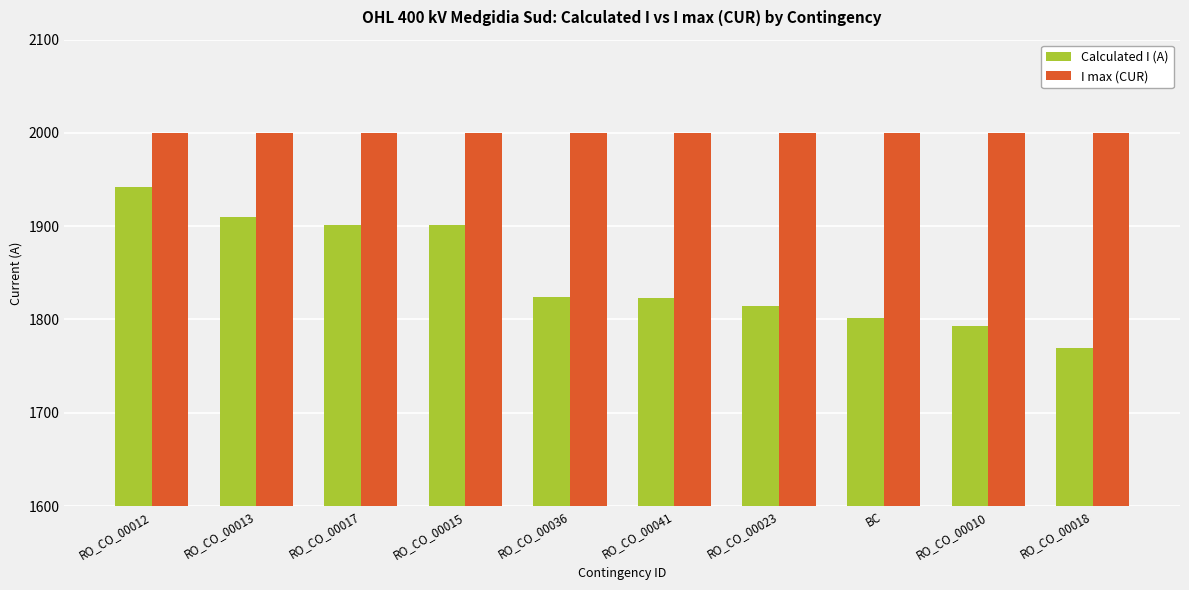

Rank the series by their maximum value, from lowest to highest.

Calculated I (A), I max (CUR)